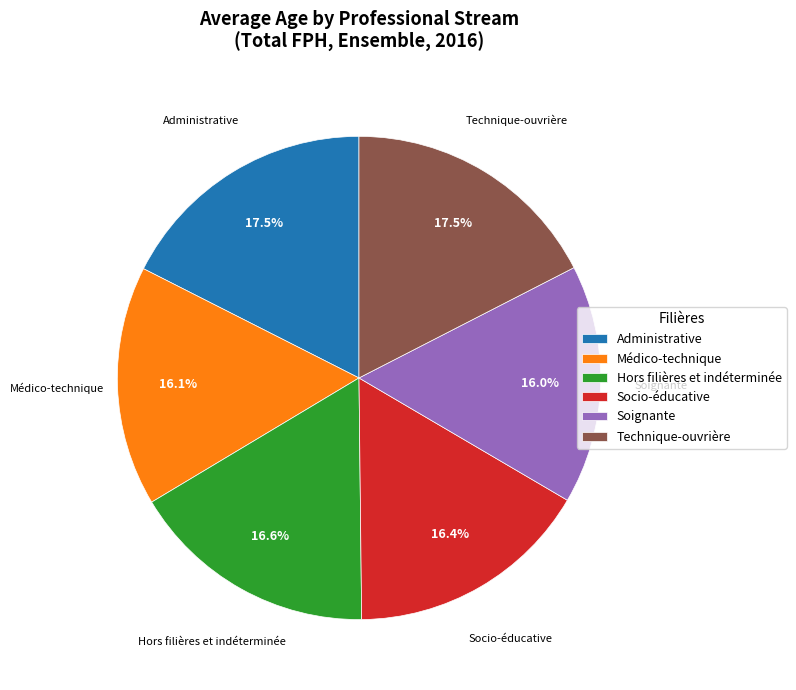

Approximately how many times larger is the value at Médico-technique compared to Socio-éducative?

1.0